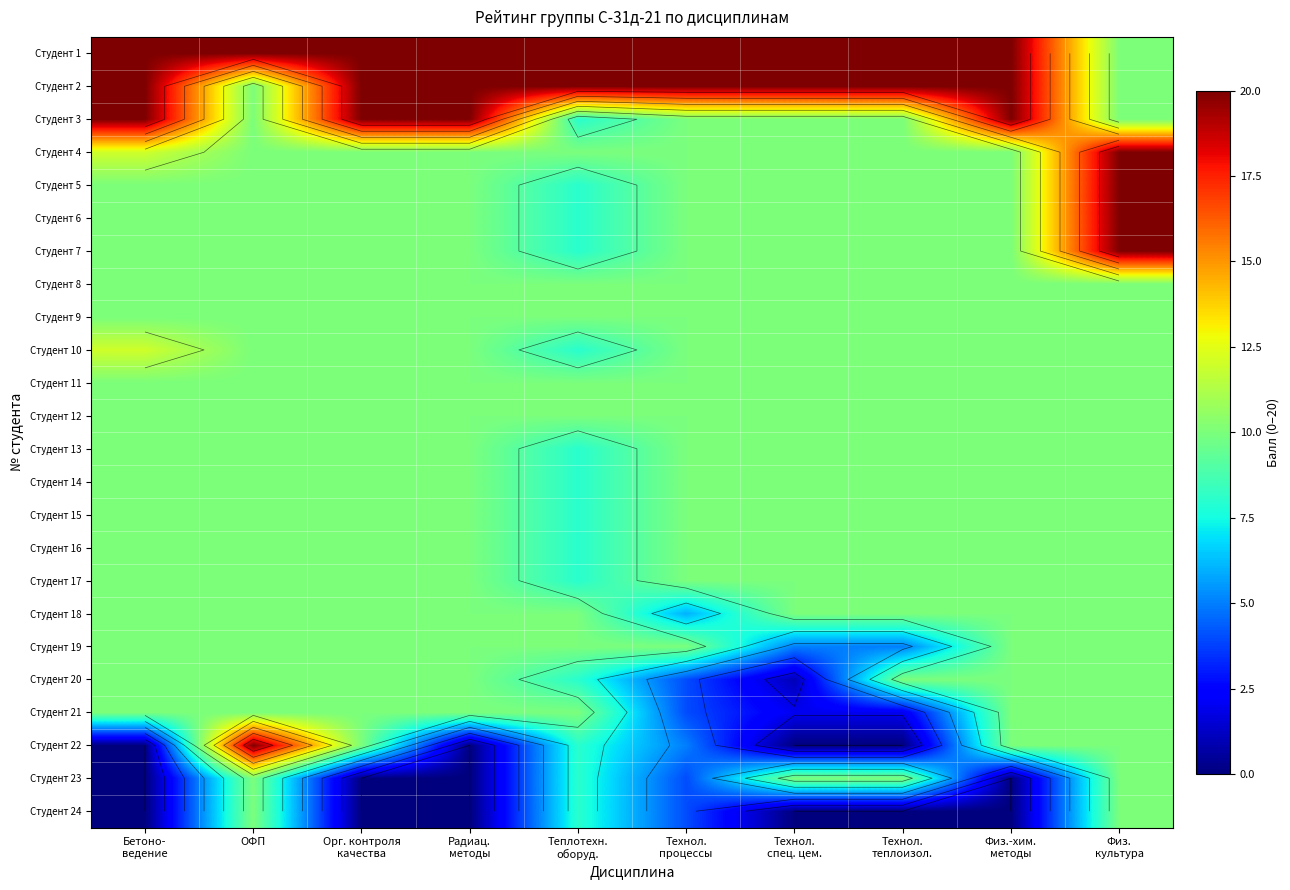

At how many categories does at least one series exceed 15?

10